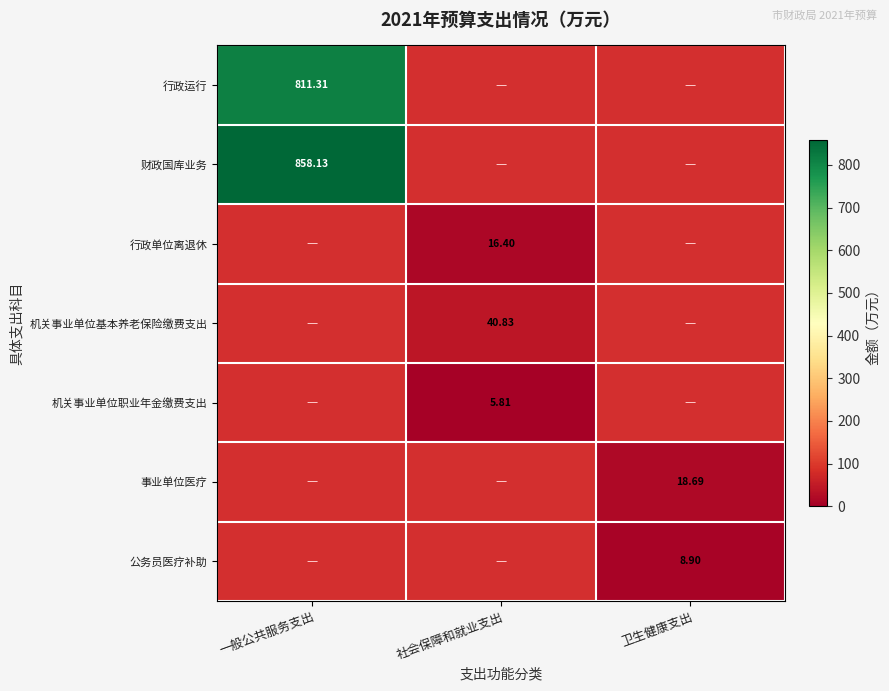

What is the smallest value displayed?

5.8